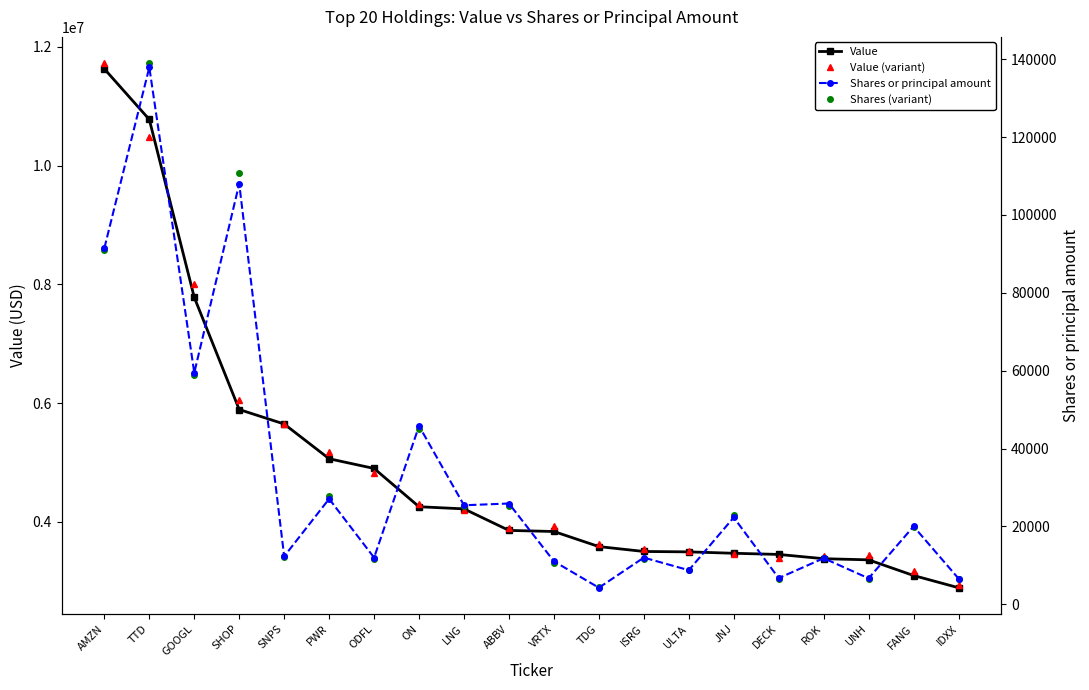

Reading right to left, list all the values displayed in this chart.

Value: IDXX=2892979.0	FANG=3098685.0	UNH=3362444.0	ROK=3381843.0	DECK=3453657.0	JNJ=3473148.0	ULTA=3496786.0	ISRG=3503388.0	TDG=3585832.0	VRTX=3839746.0	ABBV=3858120.0	LNG=4220695.0	ON=4256646.0	ODFL=4901089.0	PWR=5064734.0	SNPS=5649462.0	SHOP=5893506.0	GOOGL=7781852.0	TTD=10777198.0	AMZN=11628938.0
Value (variant): IDXX=2937554.3	FANG=3166657.7	UNH=3447871.4	ROK=3425882.5	DECK=3385488.0	JNJ=3459945.0	ULTA=3505962.3	ISRG=3537193.3	TDG=3624149.7	VRTX=3935728.7	ABBV=3895025.5	LNG=4205529.5	ON=4303116.4	ODFL=4827892.7	PWR=5181993.9	SNPS=5643356.1	SHOP=6059451.4	GOOGL=8014752.5	TTD=10486984.0	AMZN=11726393.9
Shares or principal amount: IDXX=6616.0	FANG=20007.0	UNH=6669.0	ROK=11830.0	DECK=6718.0	JNJ=22300.0	ULTA=8754.0	ISRG=11986.0	TDG=4253.0	VRTX=11042.0	ABBV=25883.0	LNG=25432.0	ON=45795.0	ODFL=11979.0	PWR=27074.0	SNPS=12309.0	SHOP=107999.0	GOOGL=59467.0	TTD=137904.0	AMZN=91480.0
Shares (variant): IDXX=6517.9	FANG=19971.8	UNH=6477.1	ROK=11970.7	DECK=6528.1	JNJ=22913.1	ULTA=8894.9	ISRG=11647.2	TDG=4349.6	VRTX=10716.3	ABBV=25162.5	LNG=25322.1	ON=44958.1	ODFL=11721.1	PWR=27885.1	SNPS=12042.6	SHOP=110696.3	GOOGL=58993.6	TTD=138989.1	AMZN=91001.8